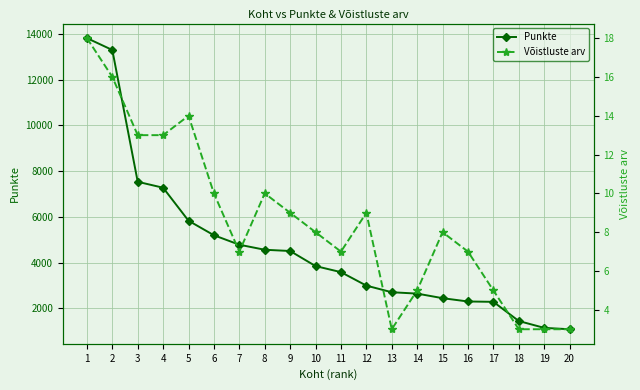

True or false: Punkte and Võistluste arv cross at least once.

False